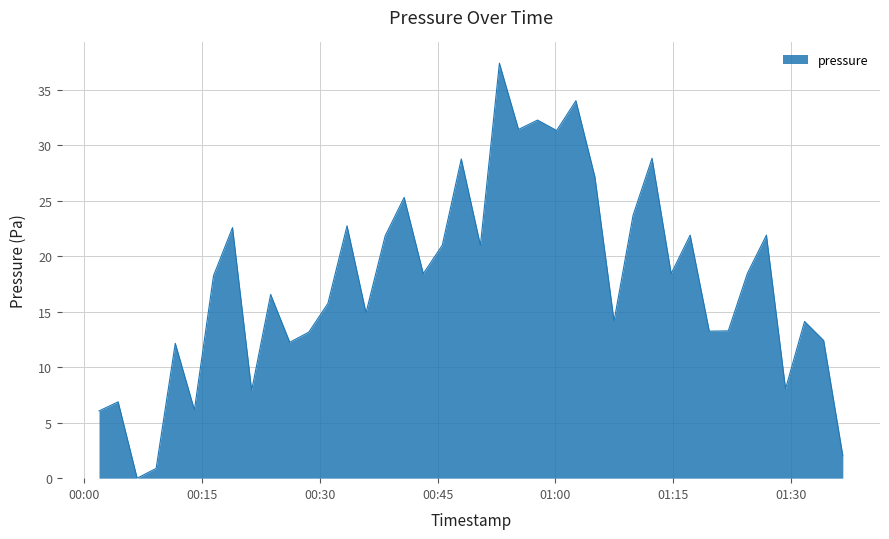

What is the difference between the maximum and minimum values?

37.4